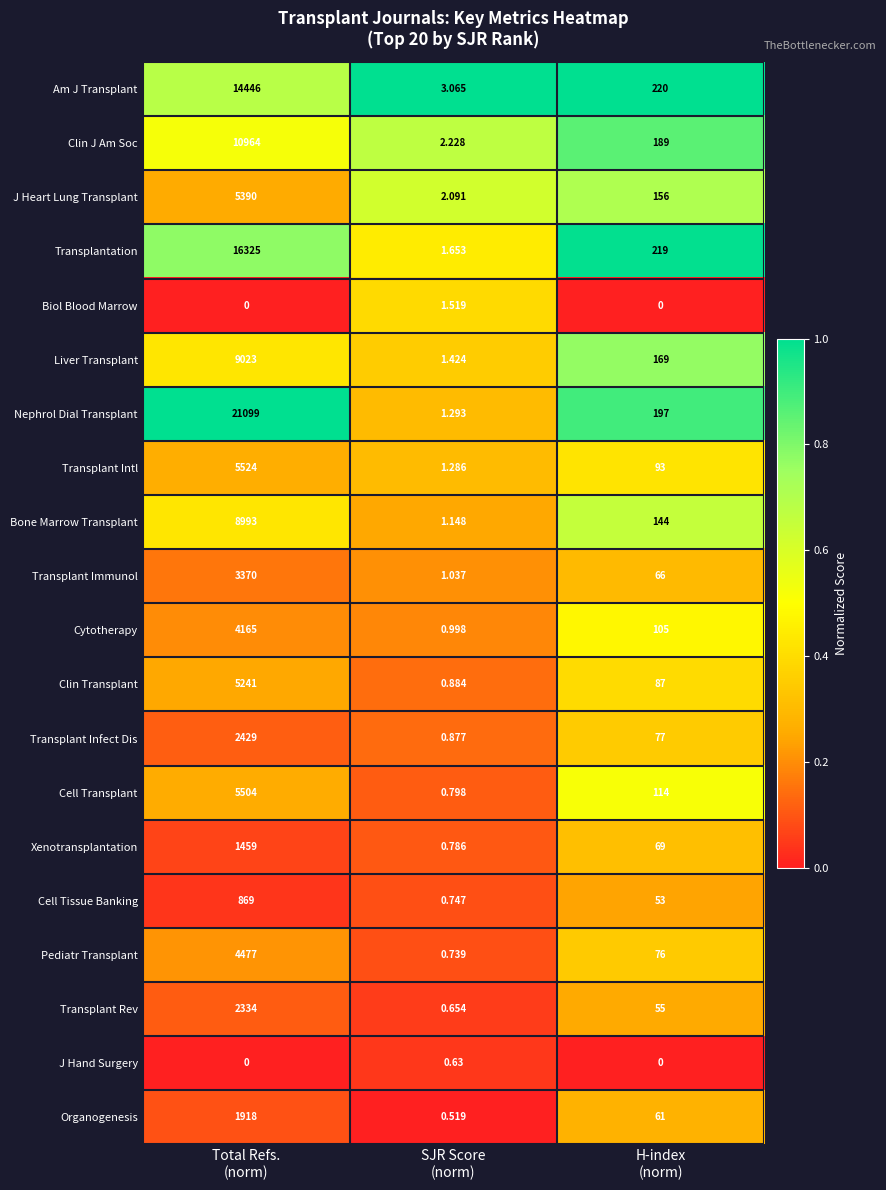

List the series in order of their peak value, lowest first.

J Hand Surgery, Biol Blood Marrow, Cell Tissue Banking, Xenotransplantation, Organogenesis, Transplant Rev, Transplant Infect Dis, Transplant Immunol, Cytotherapy, Pediatr Transplant, Clin Transplant, J Heart Lung Transplant, Cell Transplant, Transplant Intl, Bone Marrow Transplant, Liver Transplant, Clin J Am Soc, Am J Transplant, Transplantation, Nephrol Dial Transplant